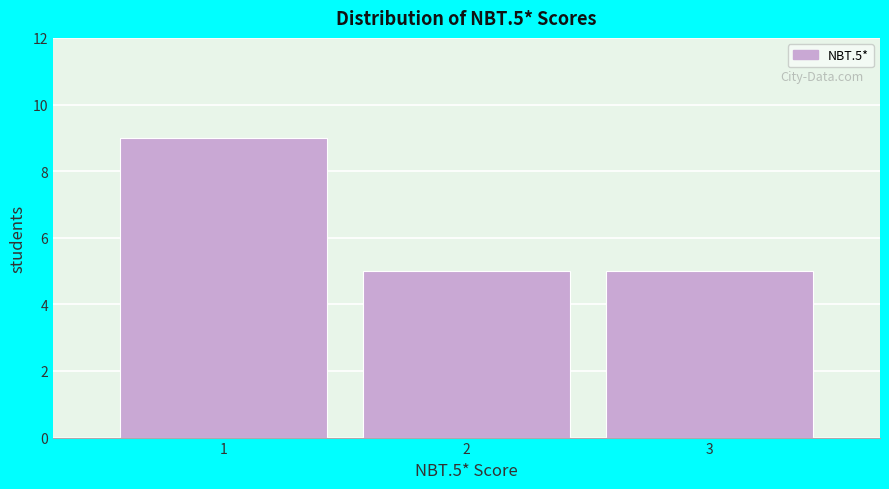

What is the height of the bar covering 1.5 to 2.5 on the x-axis? The values are not printed on the chart, so give them approximately, as read against the axis.

5